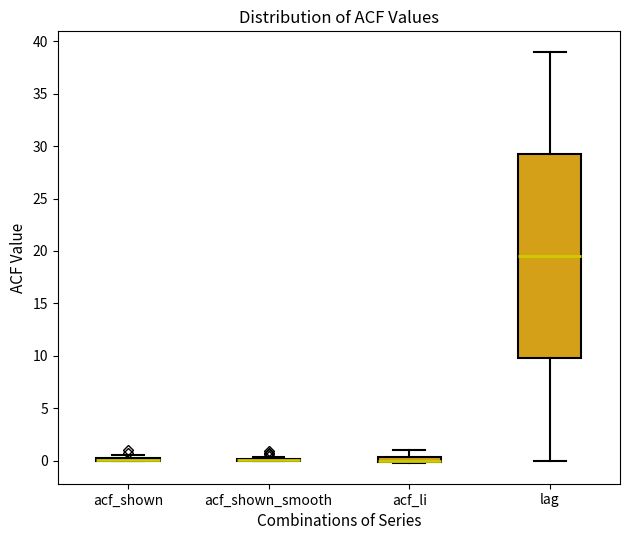

Where is the upper edge of the box for lag on the y-axis? The values are not printed on the chart, so give them approximately, as read against the axis.

29.5